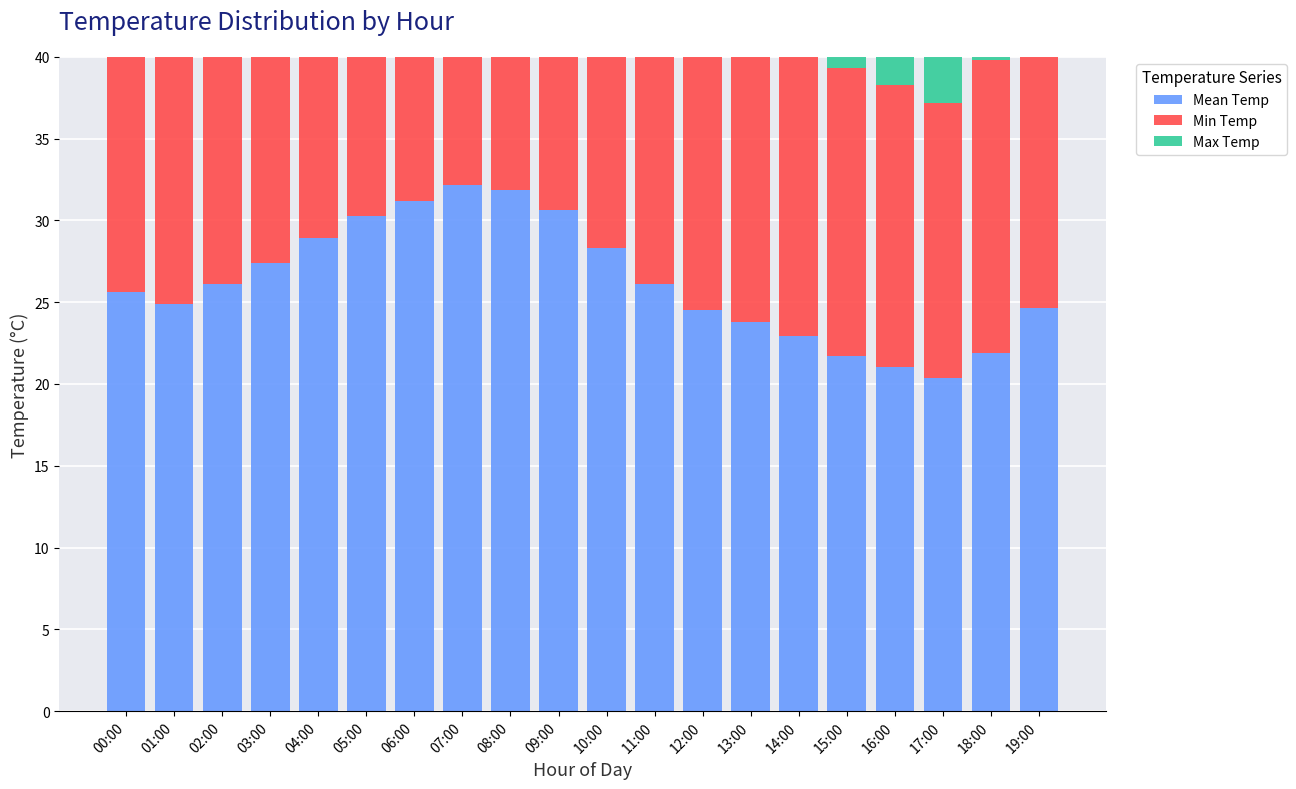

What is the difference between the highest and lowest values at 18:00?

9.3